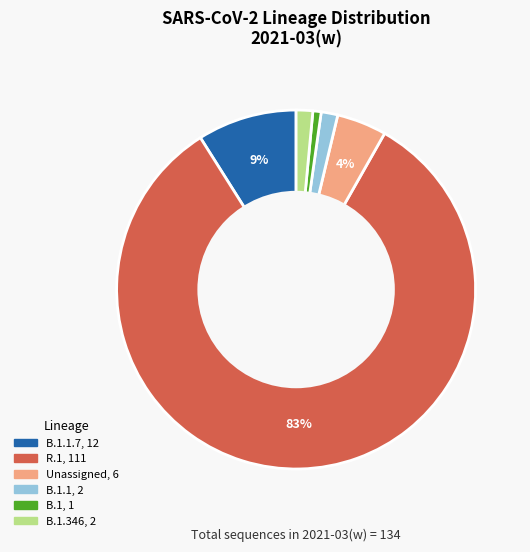

To the nearest percent, what is the average slice percentage?

17%